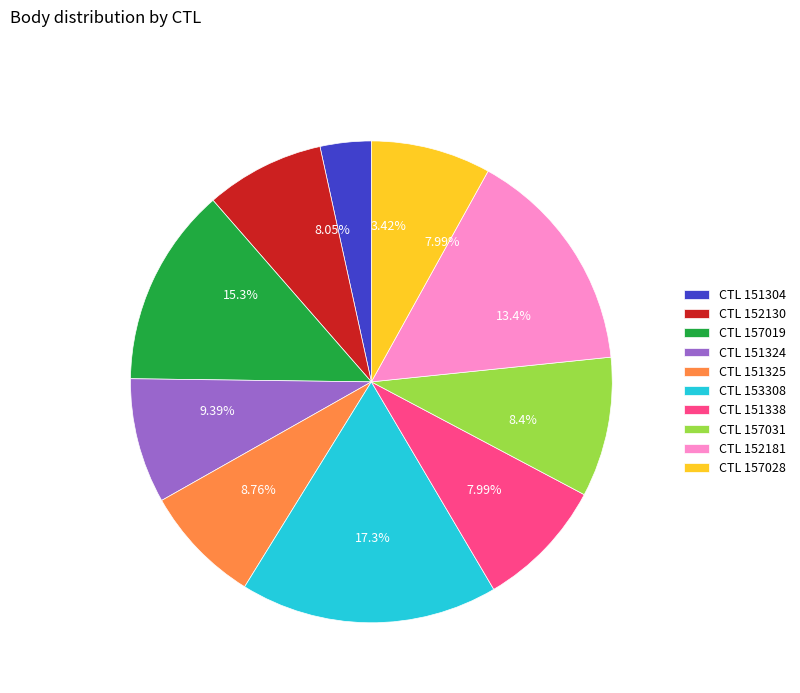

To the nearest percent, what percentage of the pie is 152130?

8%